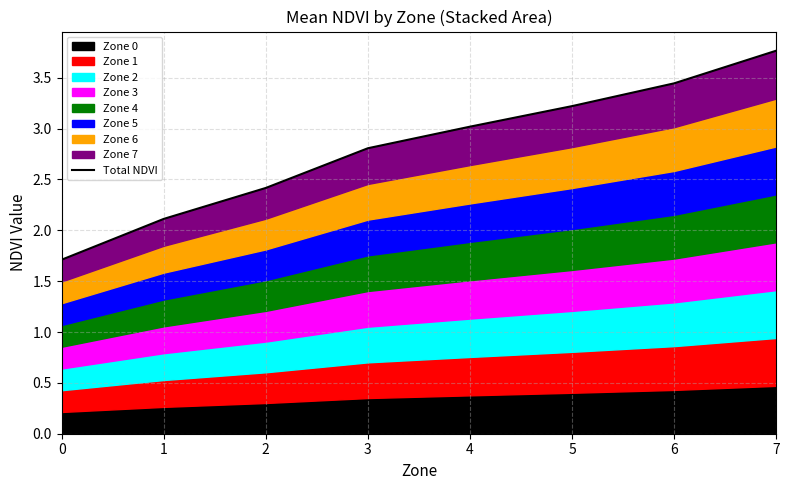

How many lines are shown in the chart?

1